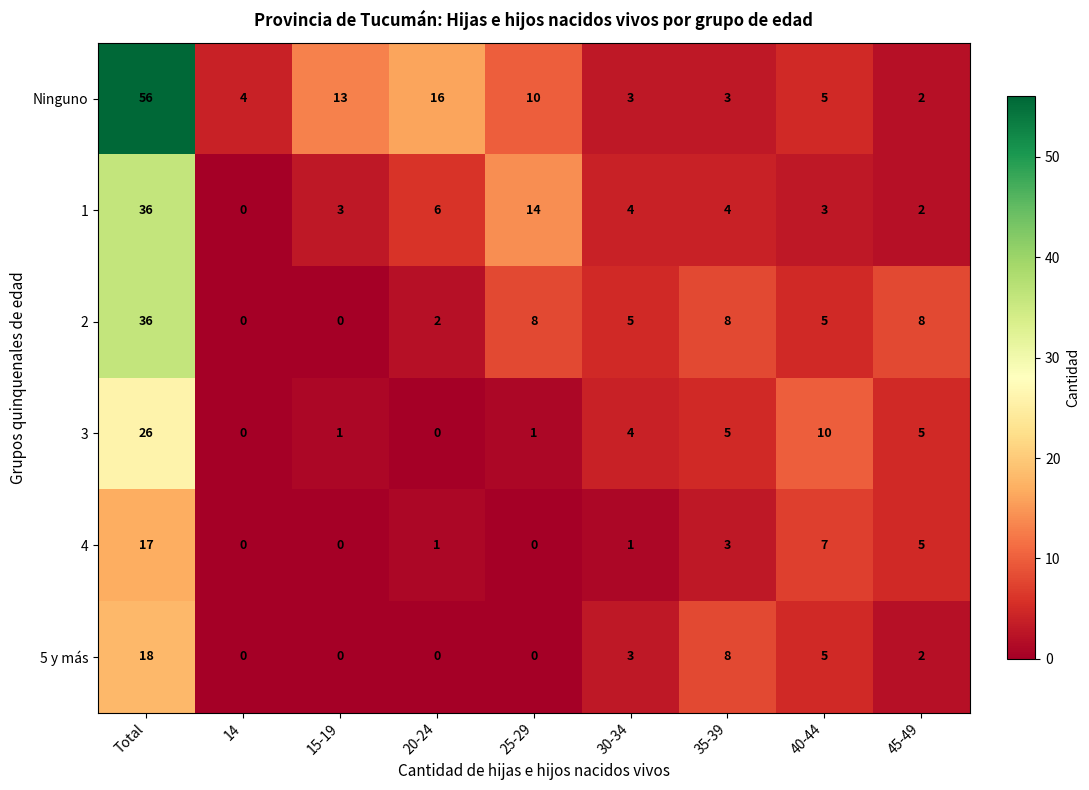

How many 5 y más values are between 0 and 5?

7